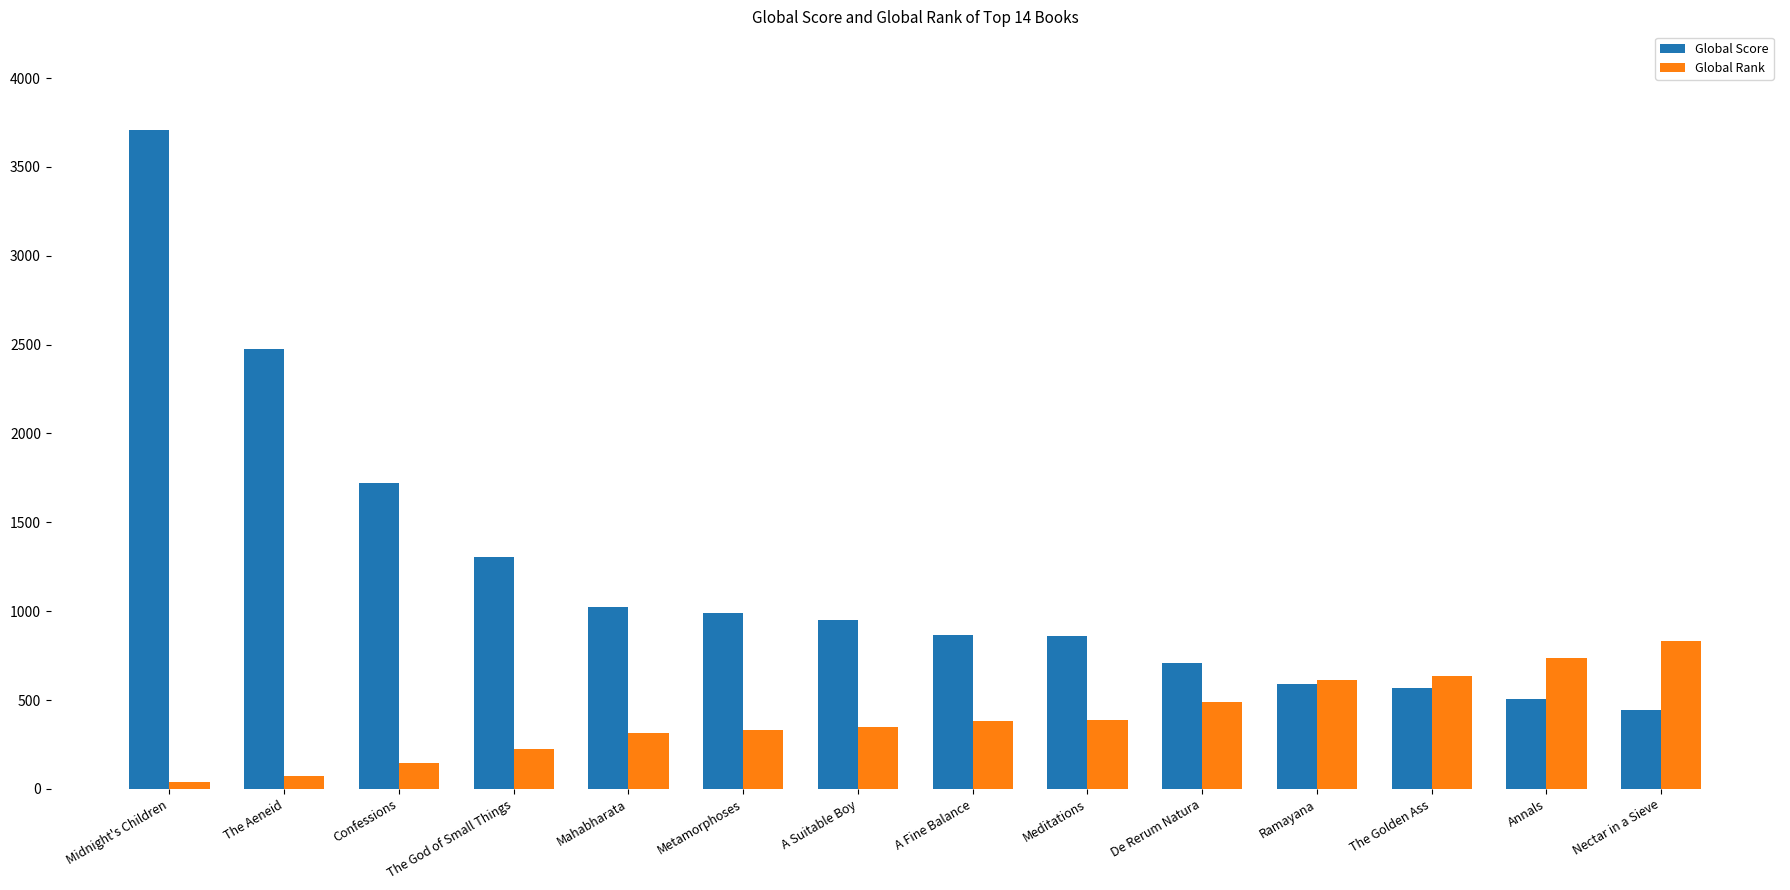

Which series has the largest range (max minus min)?

Global Score